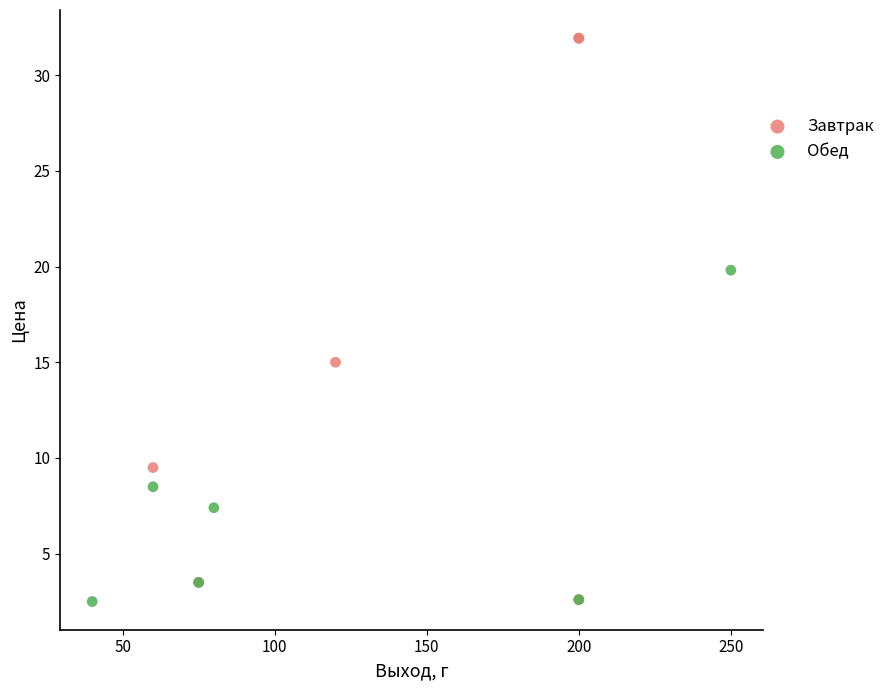

Which series reaches the maximum Y coordinate?

Завтрак